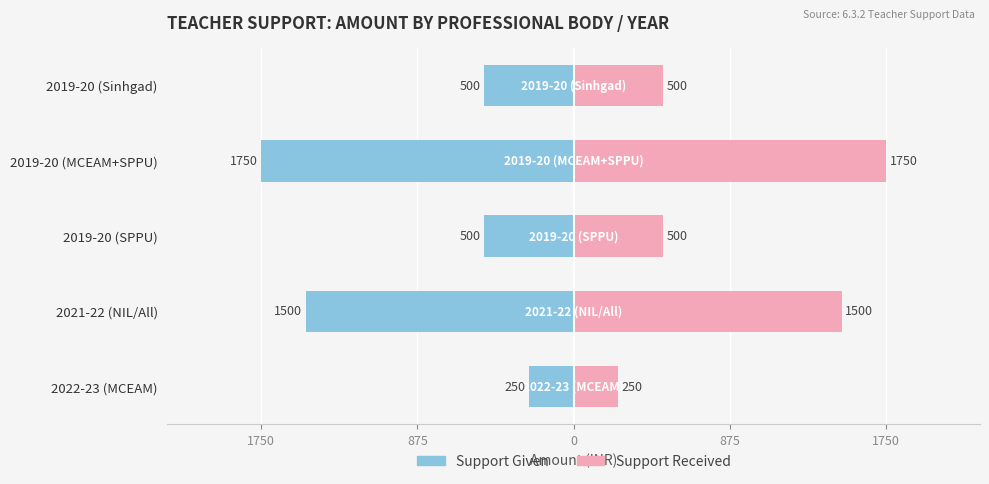

How many bars are there in each group?

2